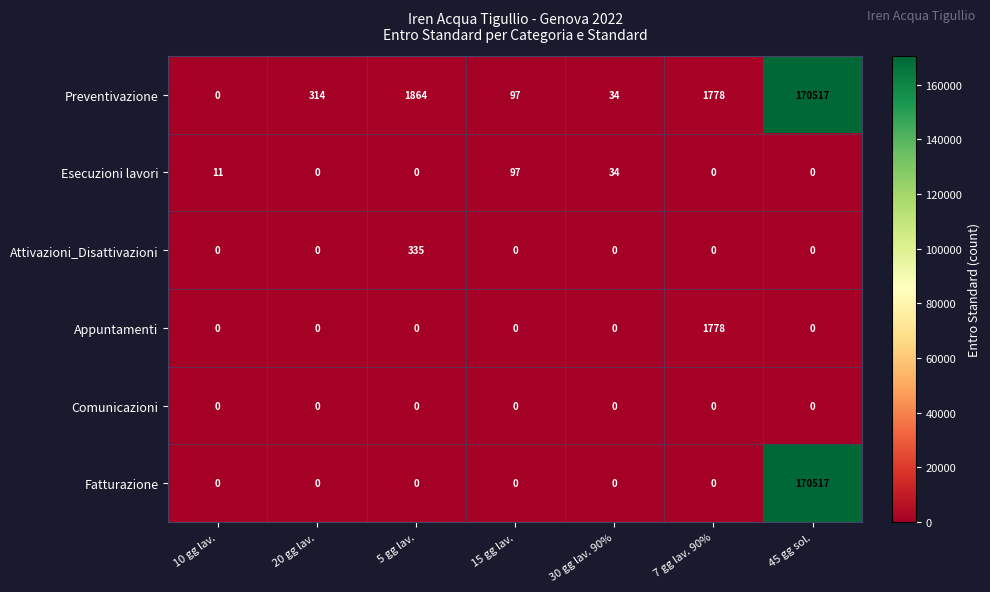

What is the average value of the Appuntamenti series?

254